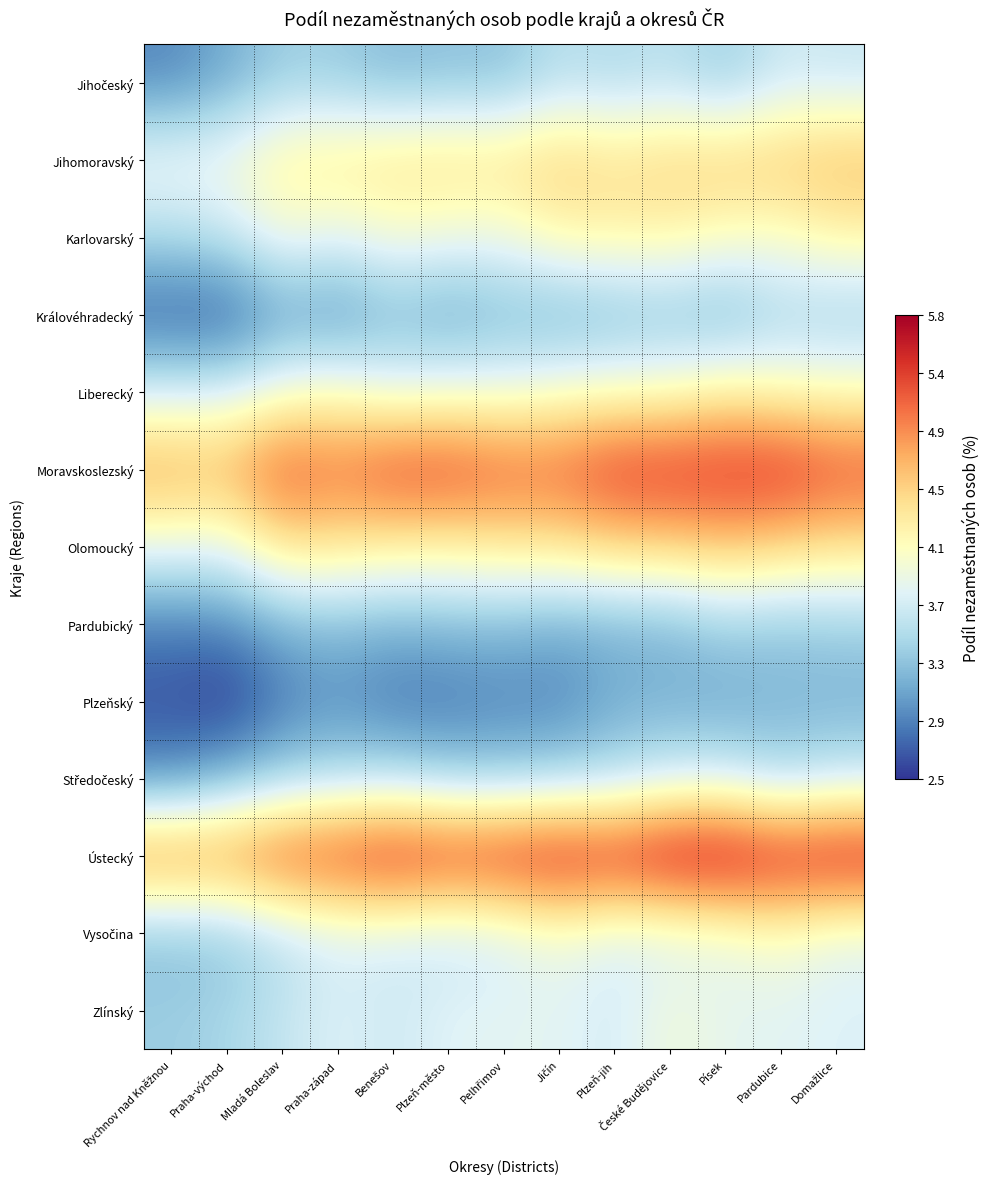

At Benešov, list the series in order from largest to smallest.

Ústecký, Moravskoslezský, Jihomoravský, Olomoucký, Karlovarský, Liberecký, Vysočina, Zlínský, Středočeský, Jihočeský, Královéhradecký, Pardubický, Plzeňský